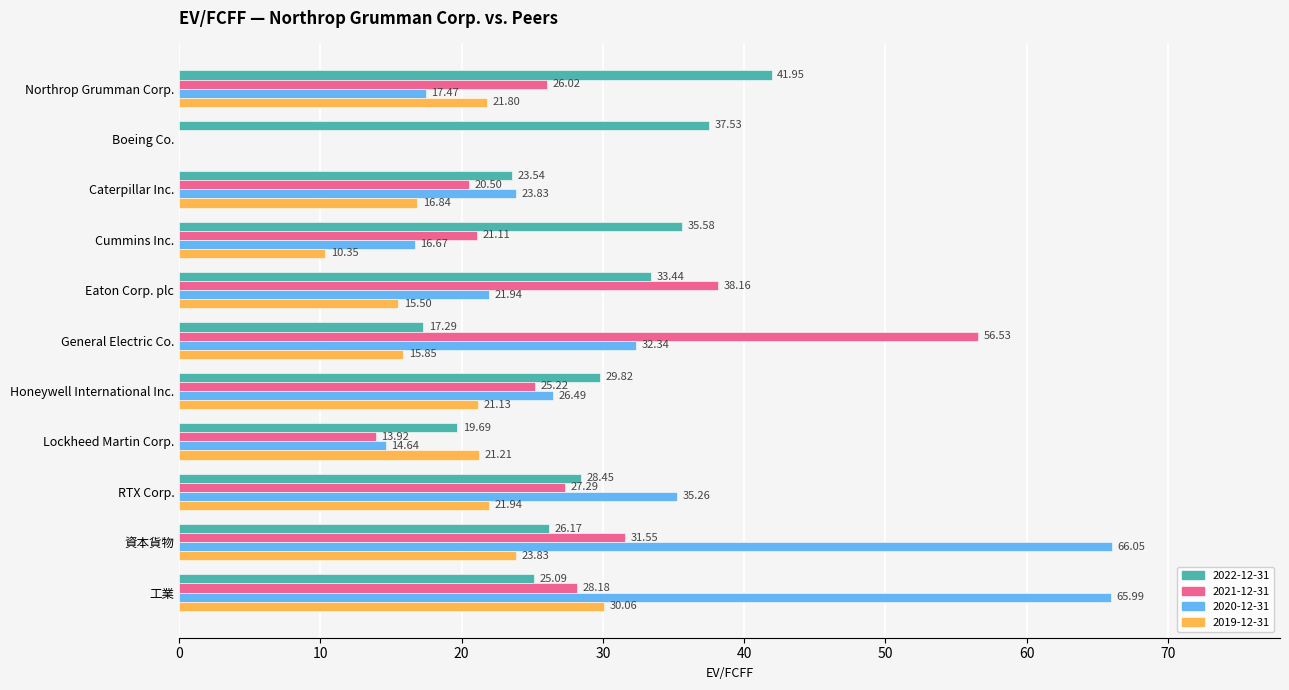

What is the sum of the 2020-12-31 values at Honeywell International Inc. and Boeing Co.?

26.5